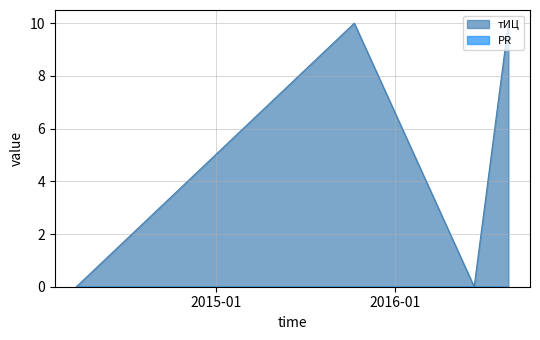

Which series has the largest range (max minus min)?

тИЦ